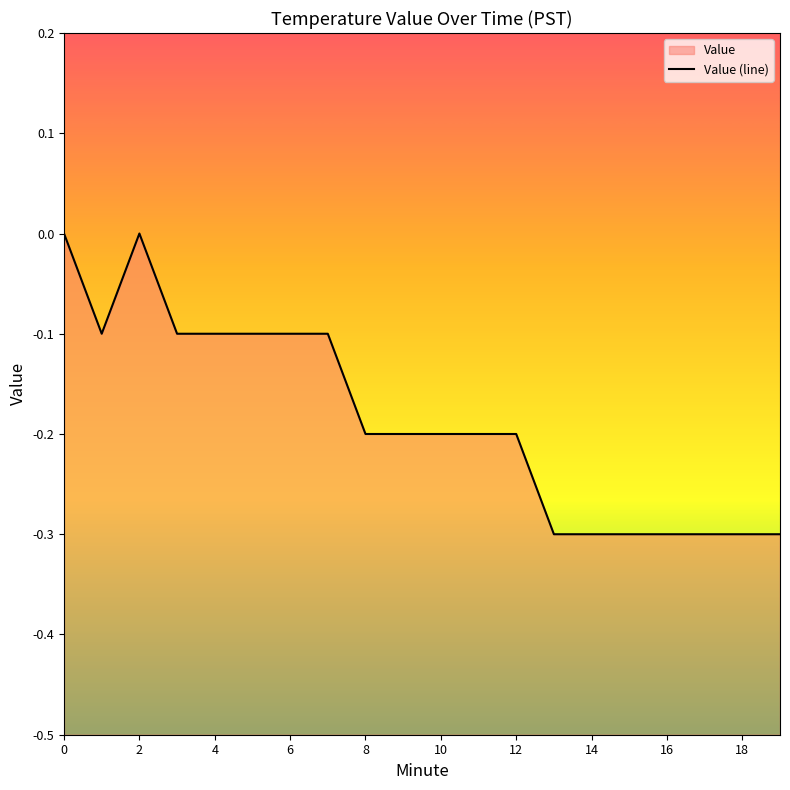

Count the values in the range 0 to 1.

2